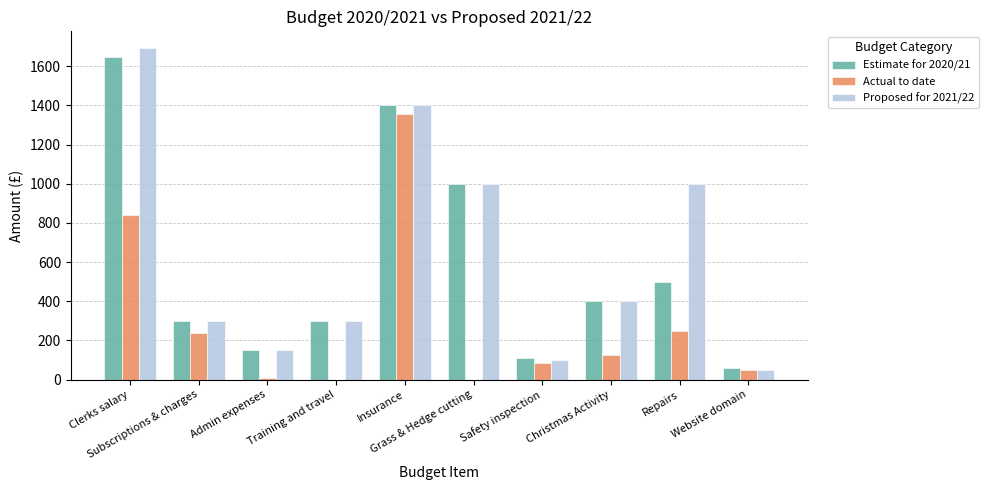

What are all the series names shown in the legend?

Estimate for 2020/21, Actual to date, Proposed for 2021/22